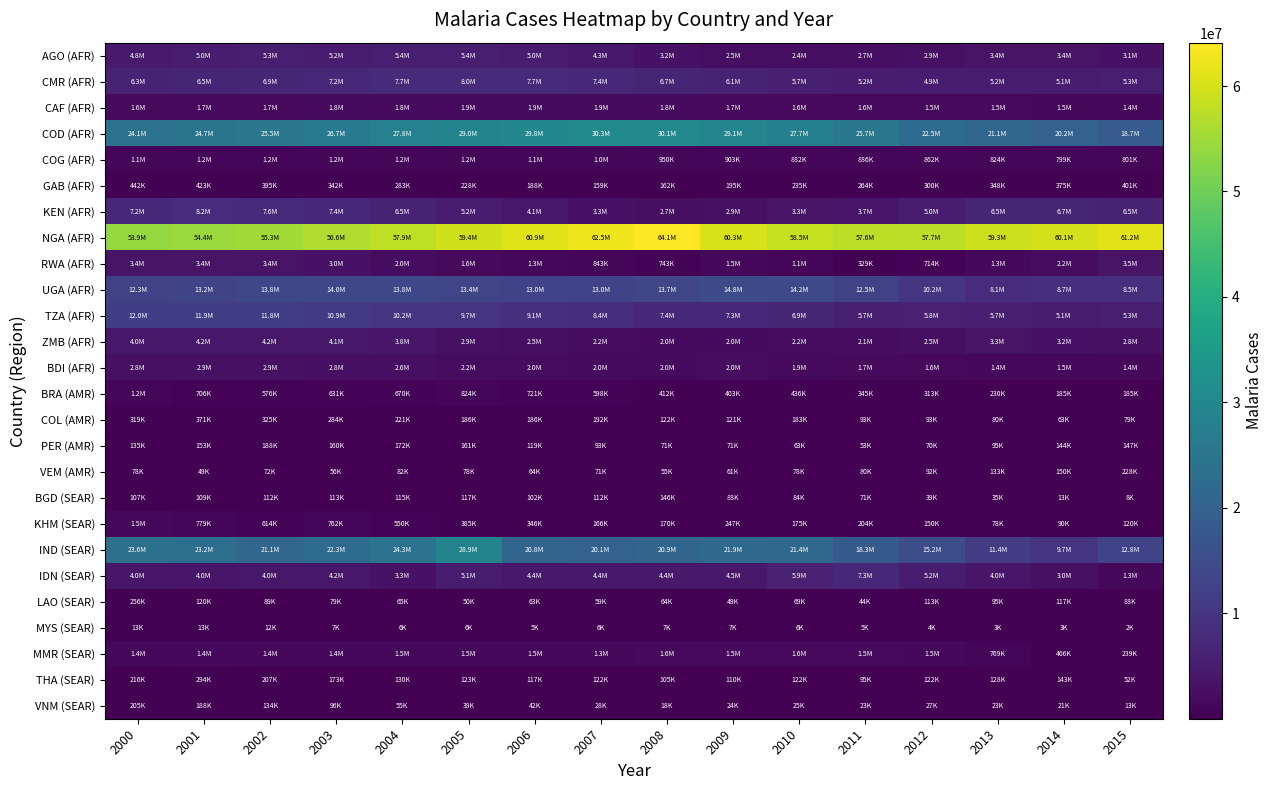

Reading left to right, what are all the values shown in this chart?

AGO (AFR): 2000=4752457.2	2001=5015637.2	2002=5274055.7	2003=5224076.1	2004=5363136.8	2005=5365185.8	2006=5039752.9	2007=4317012.0	2008=3197535.6	2009=2498352.7	2010=2423974.0	2011=2662893.3	2012=2924300.4	2013=3416973.9	2014=3441791.4	2015=3103454.3
CMR (AFR): 2000=6278771.0	2001=6535032.5	2002=6863003.1	2003=7248227.3	2004=7721371.1	2005=7992568.0	2006=7657460.3	2007=7354035.6	2008=6740753.5	2009=6078651.0	2010=5666102.3	2011=5187024.1	2012=4949308.4	2013=5161492.4	2014=5119654.0	2015=5273189.4
CAF (AFR): 2000=1630595.7	2001=1665248.3	2002=1716380.2	2003=1782261.9	2004=1847523.9	2005=1896709.6	2006=1925112.0	2007=1860018.8	2008=1761592.4	2009=1689184.5	2010=1622477.5	2011=1556634.9	2012=1535800.9	2013=1531017.3	2014=1487627.4	2015=1418781.9
COD (AFR): 2000=24068039.3	2001=24675908.7	2002=25528203.7	2003=26701662.6	2004=27837639.6	2005=28997187.0	2006=29771055.6	2007=30311882.7	2008=30109031.2	2009=29115629.6	2010=27743590.5	2011=25698484.5	2012=22455690.2	2013=21092775.5	2014=20178381.4	2015=18726106.3
COG (AFR): 2000=1130497.8	2001=1156556.1	2002=1179173.7	2003=1201236.5	2004=1225694.7	2005=1227727.9	2006=1104091.2	2007=1020699.0	2008=949827.9	2009=903008.0	2010=882456.6	2011=885792.7	2012=862133.4	2013=823956.5	2014=799272.0	2015=800536.0
GAB (AFR): 2000=441713.9	2001=423388.0	2002=394874.8	2003=341873.0	2004=282930.0	2005=228008.7	2006=187590.5	2007=159155.3	2008=161586.5	2009=194826.6	2010=234953.4	2011=264450.8	2012=300370.8	2013=347640.1	2014=375353.2	2015=400980.1
KEN (AFR): 2000=7236716.7	2001=8227006.5	2002=7601272.9	2003=7363474.0	2004=6457880.0	2005=5167384.3	2006=4136125.5	2007=3256025.6	2008=2722736.7	2009=2875753.3	2010=3265970.6	2011=3682069.2	2012=5014756.3	2013=6514746.1	2014=6727633.3	2015=6506297.3
NGA (AFR): 2000=53940821.1	2001=54445194.9	2002=55342770.3	2003=56575861.1	2004=57929262.7	2005=59418299.8	2006=60863836.0	2007=62467476.1	2008=64110536.3	2009=60277490.5	2010=58523382.4	2011=57599885.3	2012=57664758.9	2013=59252045.2	2014=60052747.5	2015=61181845.6
RWA (AFR): 2000=3415415.0	2001=3359811.0	2002=3366413.0	2003=3044707.0	2004=2012834.0	2005=1571613.0	2006=1282339.0	2007=843104.4	2008=742723.8	2009=1495198.0	2010=1089982.0	2011=329228.9	2012=714405.7	2013=1342951.0	2014=2243410.0	2015=3497777.0
UGA (AFR): 2000=12277485.8	2001=13230458.4	2002=13790251.2	2003=13994879.3	2004=13780273.2	2005=13393267.5	2006=13013118.8	2007=12979844.5	2008=13678032.9	2009=14800556.6	2010=14222763.4	2011=12533355.0	2012=10169146.8	2013=8053199.0	2014=8659655.0	2015=8519052.0
TZA (AFR): 2000=11960829.9	2001=11869720.5	2002=11808723.6	2003=10866841.8	2004=10219859.2	2005=9705441.7	2006=9053971.2	2007=8404976.3	2008=7357679.8	2009=7268928.0	2010=6935102.3	2011=5711982.6	2012=5765222.5	2013=5670427.0	2014=5084621.6	2015=5266342.1
ZMB (AFR): 2000=4045499.7	2001=4211967.7	2002=4198822.5	2003=4081188.0	2004=3780111.3	2005=2931373.4	2006=2533128.1	2007=2205259.8	2008=1976438.6	2009=1996551.5	2010=2169597.9	2011=2094927.9	2012=2535587.7	2013=3265934.3	2014=3242617.8	2015=2815563.6
BDI (AFR): 2000=2833880.1	2001=2879293.5	2002=2851952.1	2003=2750234.4	2004=2602251.1	2005=2168641.7	2006=2039028.0	2007=1994255.4	2008=1966576.6	2009=2005449.6	2010=1874867.5	2011=1744611.9	2012=1614291.9	2013=1438009.7	2014=1490423.5	2015=1412310.7
BRA (AMR): 2000=1243225.0	2001=706019.1	2002=576056.3	2003=630598.3	2004=670050.4	2005=823946.7	2006=720557.7	2007=598336.7	2008=411789.9	2009=403293.8	2010=436267.6	2011=345104.6	2012=313362.6	2013=229719.3	2014=185148.5	2015=184581.8
COL (AMR): 2000=318643.8	2001=371487.5	2002=324525.4	2003=284295.4	2004=220566.7	2005=186416.0	2006=185932.8	2007=191526.7	2008=122416.1	2009=121439.0	2010=183097.4	2011=92509.6	2012=92651.4	2013=79511.1	2014=62743.9	2015=79331.4
PER (AMR): 2000=135324.3	2001=153497.3	2002=188103.7	2003=160243.6	2004=171794.1	2005=161005.0	2006=119121.4	2007=93268.9	2008=70994.7	2009=70880.6	2010=63328.6	2011=52511.2	2012=69763.3	2013=95251.4	2014=144233.3	2015=147308.8
VEM (AMR): 2000=77708.9	2001=49450.1	2002=72398.6	2003=55693.2	2004=82364.1	2005=77952.8	2006=63770.8	2007=70849.6	2008=55261.0	2009=61281.8	2010=78307.0	2011=79536.9	2012=91851.6	2013=133046.3	2014=150150.2	2015=227825.7
BGD (SEAR): 2000=106757.3	2001=109493.0	2002=112302.4	2003=113263.6	2004=115070.7	2005=117153.2	2006=102090.5	2007=112389.2	2008=145587.9	2009=88309.1	2010=84427.5	2011=71472.7	2012=38969.1	2013=34812.3	2014=13003.2	2015=8400.0
KHM (SEAR): 2000=1500530.0	2001=778908.2	2002=614399.0	2003=762293.8	2004=549763.9	2005=385373.6	2006=346057.8	2007=165849.8	2008=169826.6	2009=246968.9	2010=175235.9	2011=203720.9	2012=149540.9	2013=78094.2	2014=90384.8	2015=120342.1
IND (SEAR): 2000=23592570.0	2001=23167490.0	2002=21113600.0	2003=22323790.0	2004=24312460.0	2005=28920900.0	2006=20797940.0	2007=20084110.0	2008=20876970.0	2009=21926560.0	2010=21419200.0	2011=18270040.0	2012=15150490.0	2013=11449740.0	2014=9695635.0	2015=12824590.0
IDN (SEAR): 2000=3970099.0	2001=3999021.0	2002=4044951.0	2003=4161881.0	2004=3255912.0	2005=5105219.0	2006=4376057.0	2007=4412011.0	2008=4438562.0	2009=4476897.0	2010=5914974.0	2011=7298433.0	2012=5249982.0	2013=3965062.0	2014=2974403.0	2015=1274342.0
LAO (SEAR): 2000=256354.4	2001=119834.9	2002=89098.6	2003=79339.8	2004=64582.5	2005=49785.3	2006=62642.6	2007=58728.2	2008=63984.0	2009=49345.1	2010=69033.3	2011=43567.1	2012=112988.3	2013=94525.9	2014=117444.7	2015=87925.3
MYS (SEAR): 2000=13372.5	2001=13432.8	2002=11689.7	2003=6567.4	2004=6363.7	2005=5640.7	2006=5194.4	2007=5960.6	2008=7120.4	2009=7020.7	2010=6357.6	2011=4549.5	2012=4153.2	2013=3261.1	2014=3449.4	2015=2049.6
MMR (SEAR): 2000=1405405.0	2001=1419023.0	2002=1430860.0	2003=1430718.0	2004=1454579.0	2005=1469484.0	2006=1481923.0	2007=1324416.0	2008=1623714.0	2009=1546840.0	2010=1551580.0	2011=1511700.0	2012=1474730.0	2013=768992.6	2014=466312.7	2015=239202.2
THA (SEAR): 2000=216366.0	2001=293768.6	2002=206651.1	2003=173337.2	2004=130096.9	2005=123056.1	2006=117454.5	2007=121633.9	2008=105129.7	2009=110443.7	2010=122047.0	2011=95313.6	2012=122425.7	2013=128077.7	2014=142916.0	2015=52310.2
VNM (SEAR): 2000=205058.5	2001=188339.8	2002=133865.9	2003=96235.6	2004=55315.3	2005=39256.1	2006=41757.7	2007=27891.5	2008=18435.6	2009=24219.0	2010=24957.6	2011=22567.4	2012=26612.9	2013=23153.8	2014=21280.5	2015=12535.8